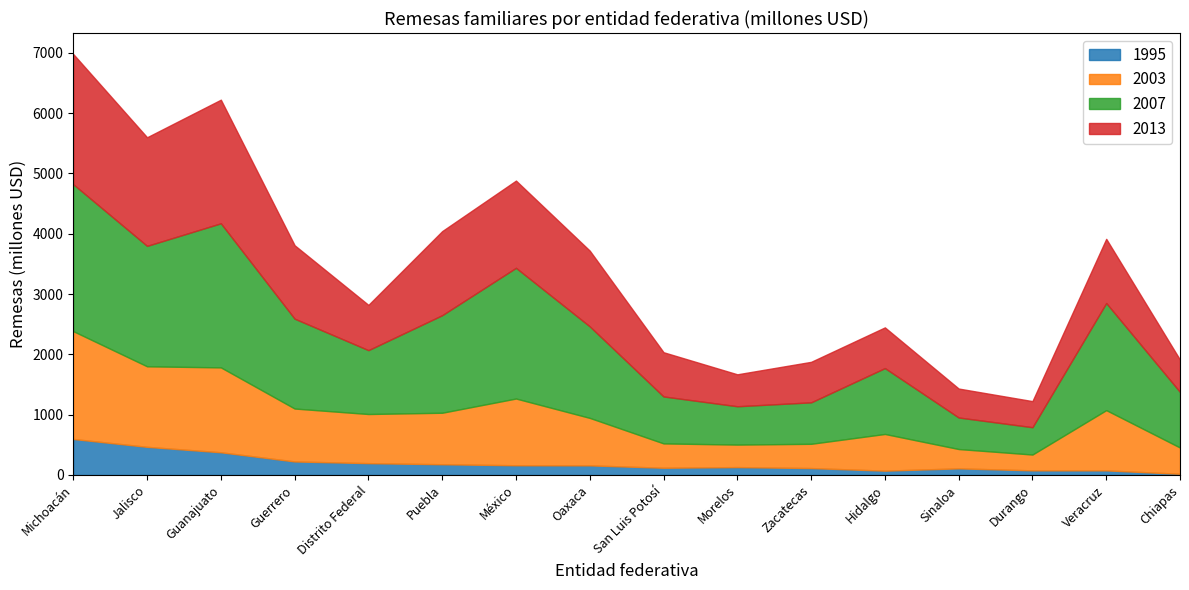

List the series in order of their overall mean, highest first.

2007, 2013, 2003, 1995